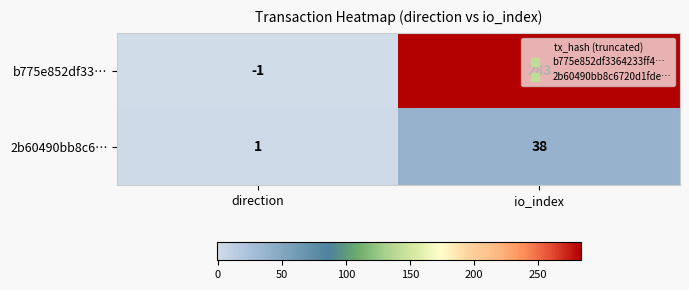

At which label does 2b60490bb8c6… reach its minimum?

direction